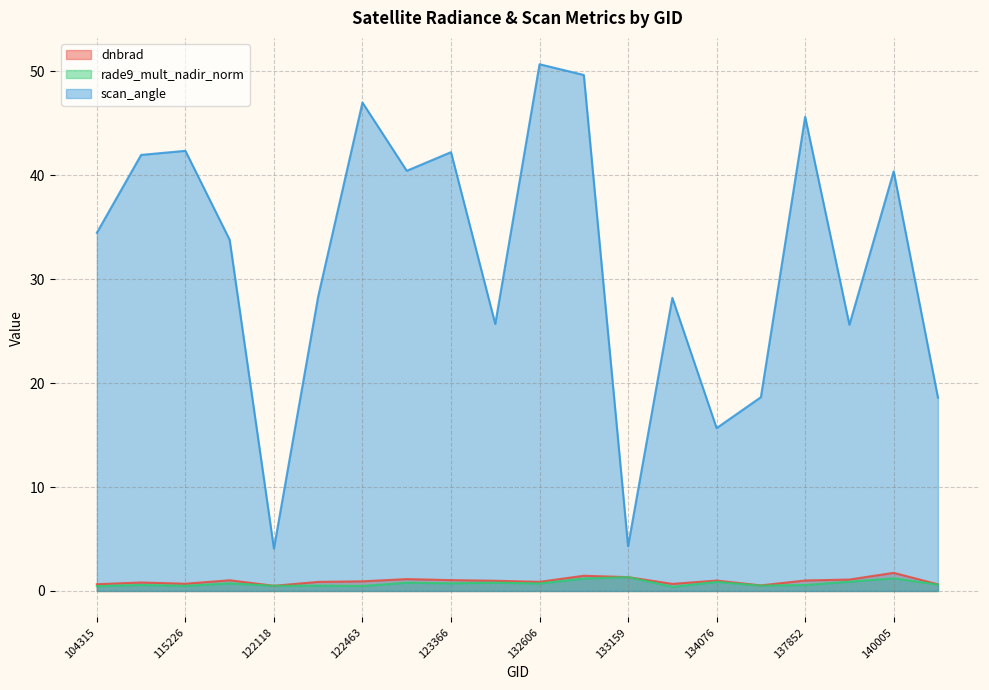

Rank the categories by dnbrad value from highest to lowest.

140005, 132798, 133159, 122837, 138038, 123366, 121942, 137852, 134076, 132076, 122463, 132606, 122289, 109184, 115226, 133343, 104315, 149775, 134260, 122118